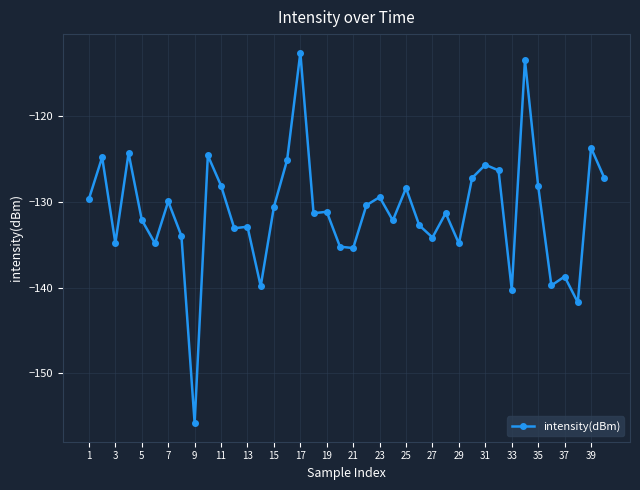

What is the sum of all values?

-5246.1